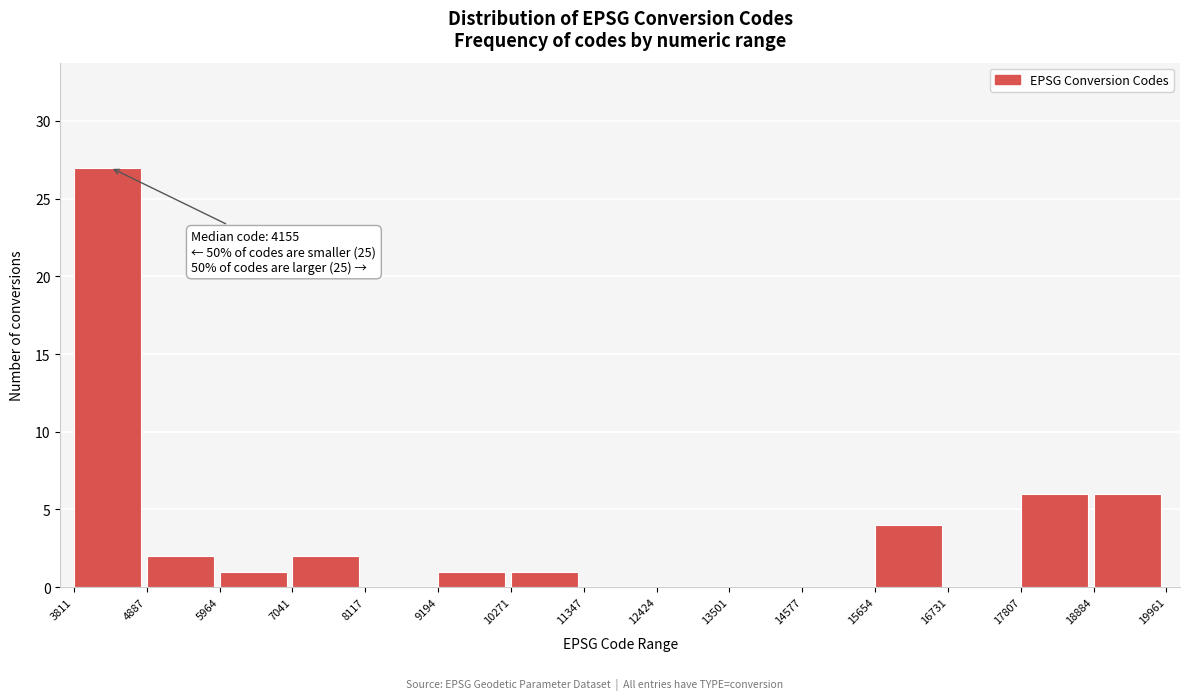

Which range on the x-axis has the tallest bar?

3811 to 4887